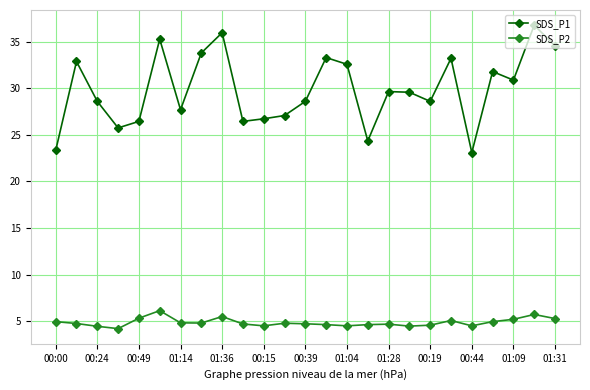

Rank the series by their average value, from lowest to highest.

SDS_P2, SDS_P1